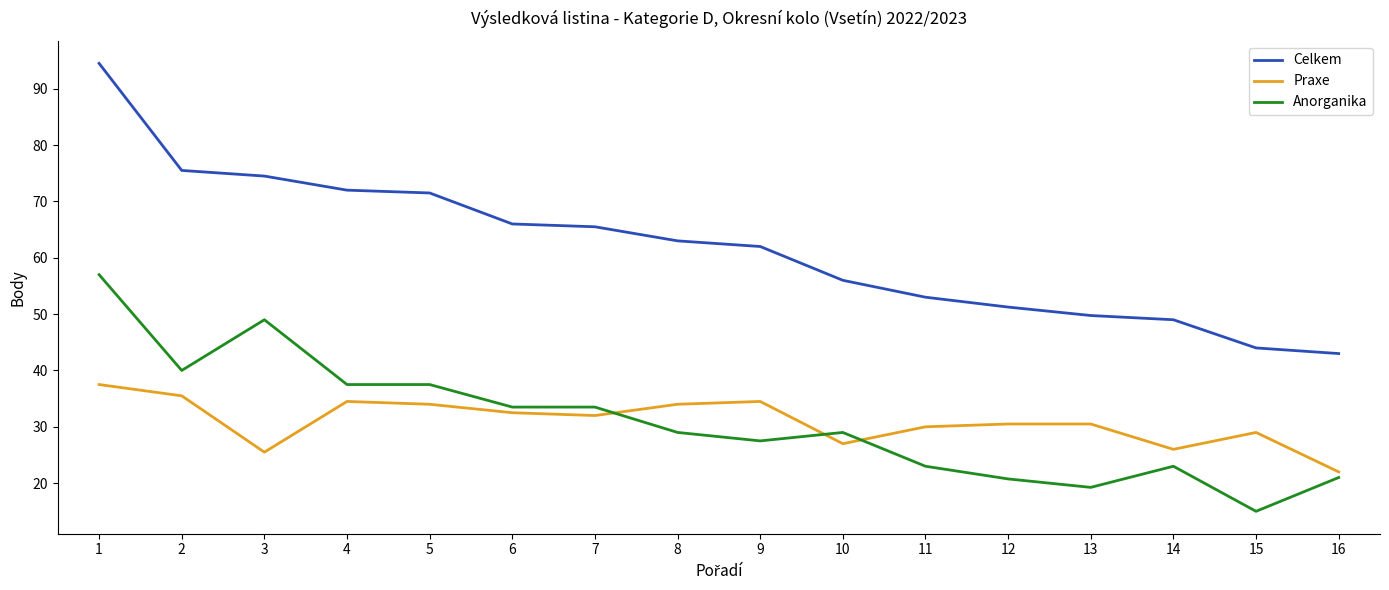

What is the difference between the maximum and minimum values in the Celkem series?

51.5